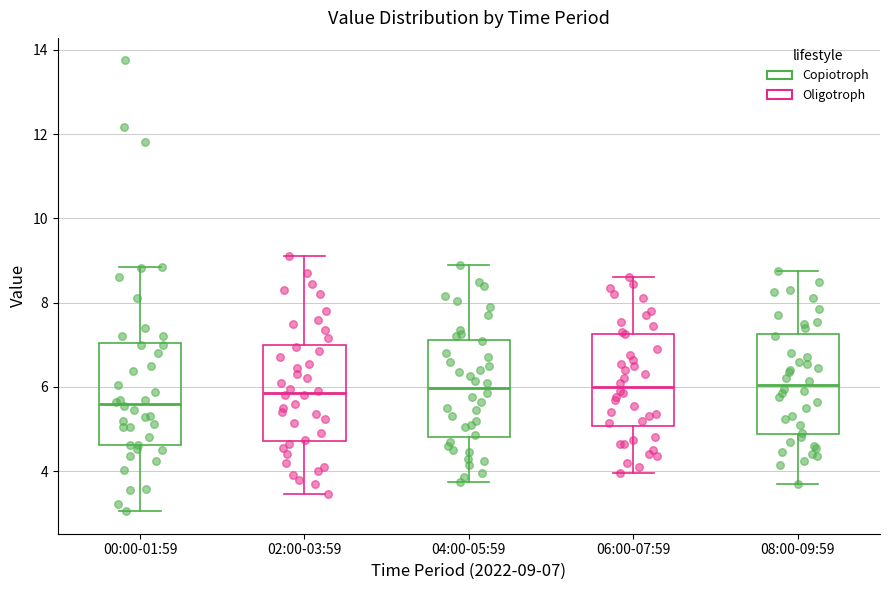

Reading left to right, read every box against the y-axis: the position of its median line, the range the box covers, and the ends of its whiskers. The values are not printed on the chart, so give them approximately, as read against the axis.

00:00-01:59: median 5.6, box 4.6 to 7.0, whiskers 3.0 to 8.8
02:00-03:59: median 5.8, box 4.8 to 7.0, whiskers 3.4 to 9.2
04:00-05:59: median 6.0, box 4.8 to 7.2, whiskers 3.8 to 9.0
06:00-07:59: median 6.0, box 5.0 to 7.2, whiskers 4.0 to 8.6
08:00-09:59: median 6.0, box 4.8 to 7.2, whiskers 3.8 to 8.8